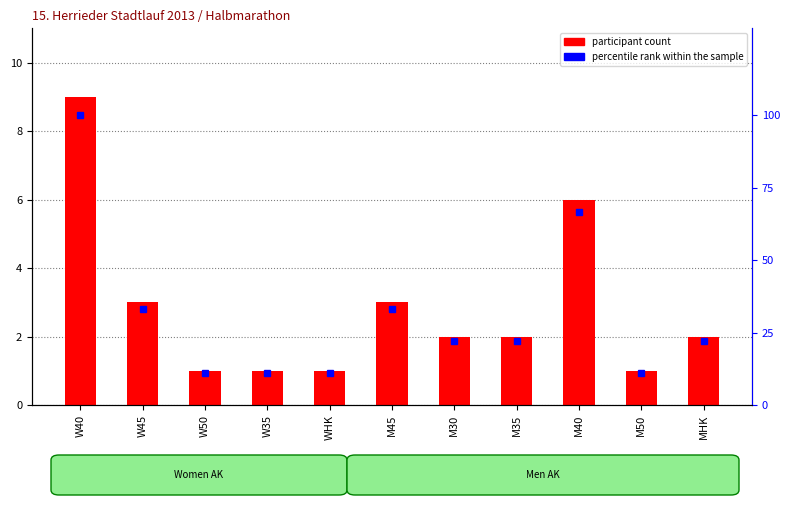

What is the approximate value of participant count at W35?

1.0